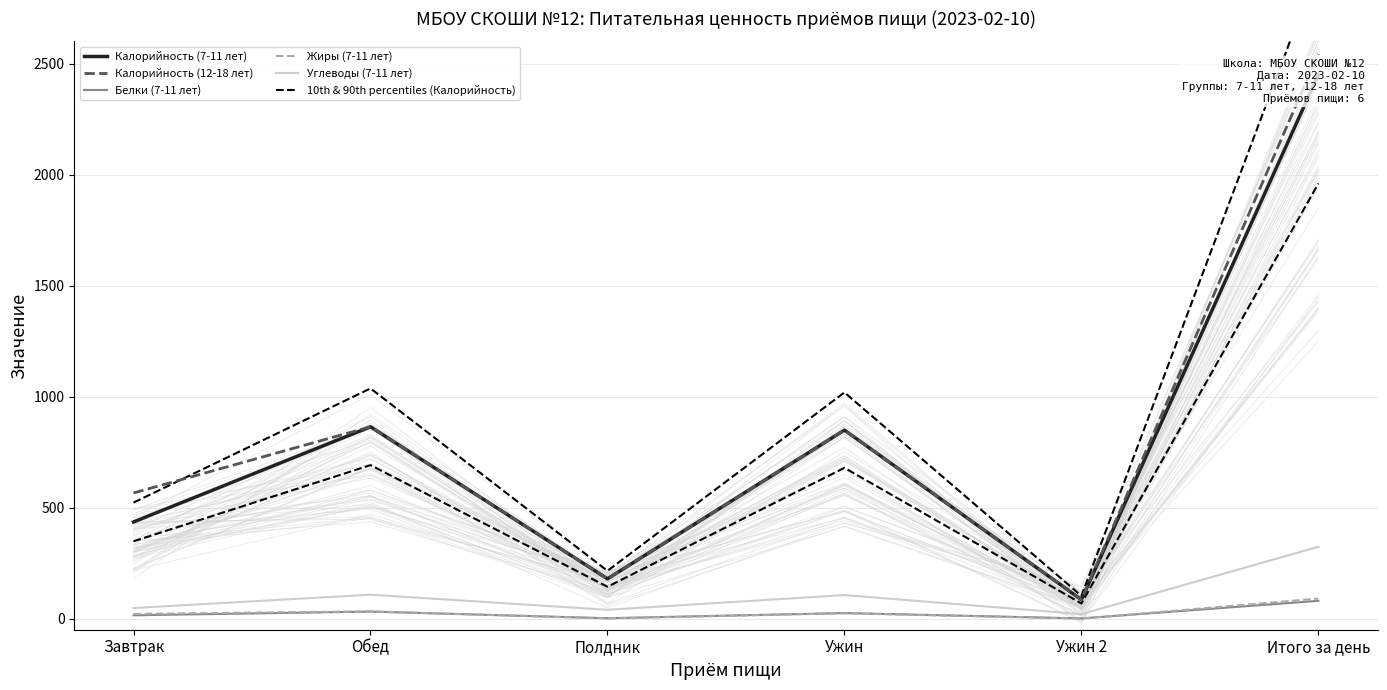

True or false: 10th & 90th percentiles (Калорийность) has a value of 97.4 at Полдник.

False